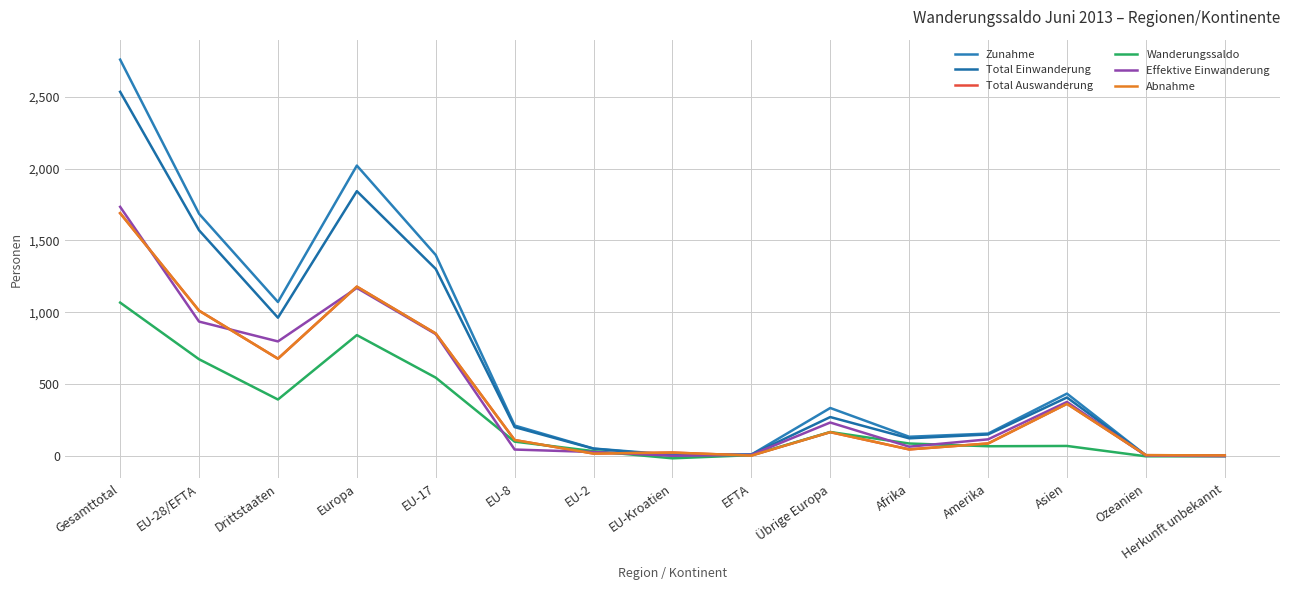

Does the chart have visible grid lines?

Yes